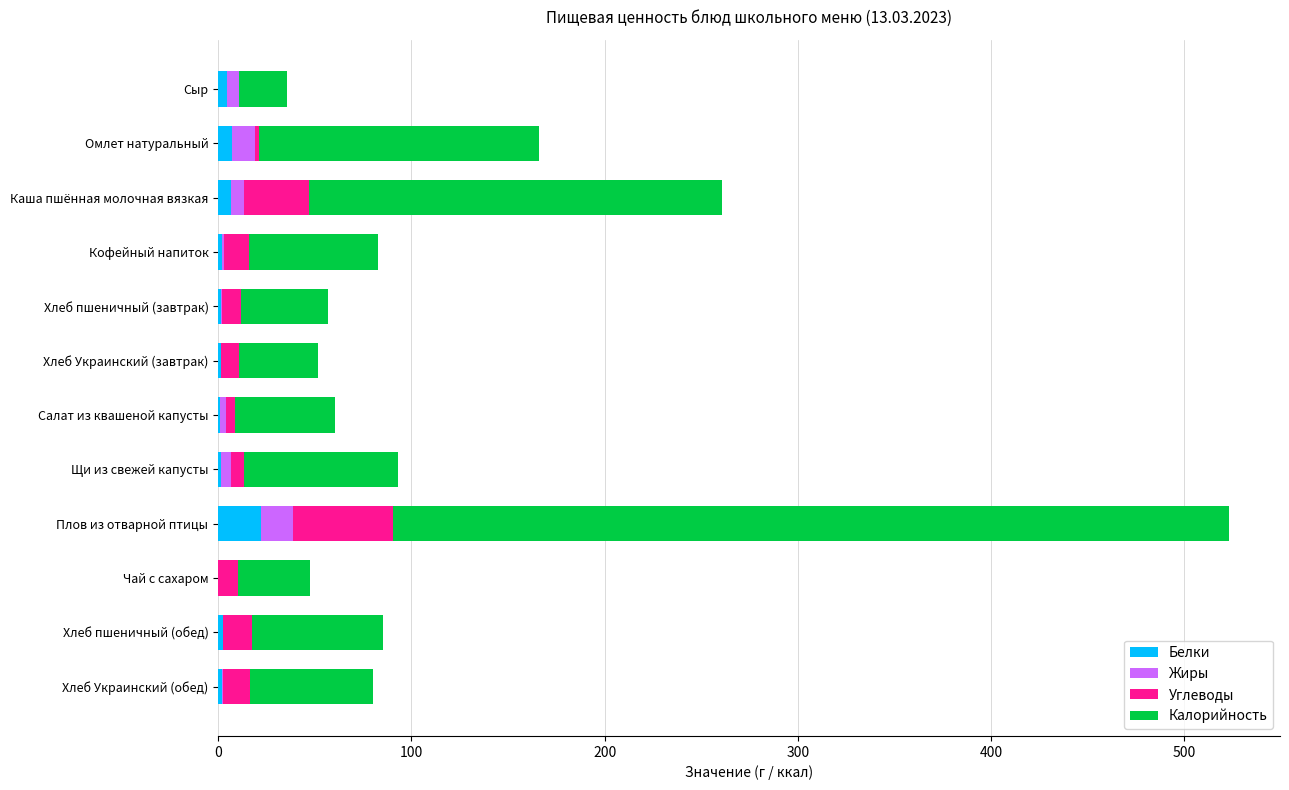

The value of Белки at Чай с сахаром is 0.0. True or false?

True